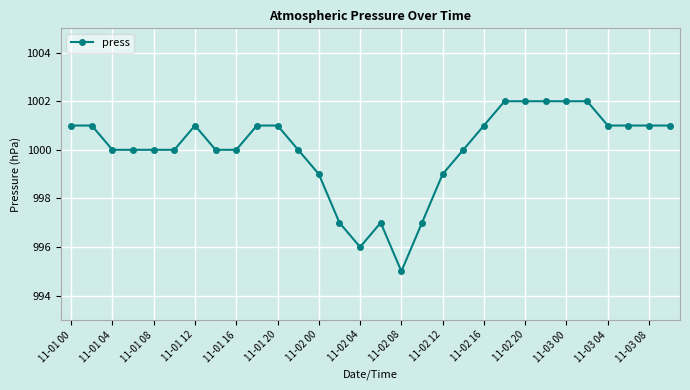

How many series are shown in this chart?

1